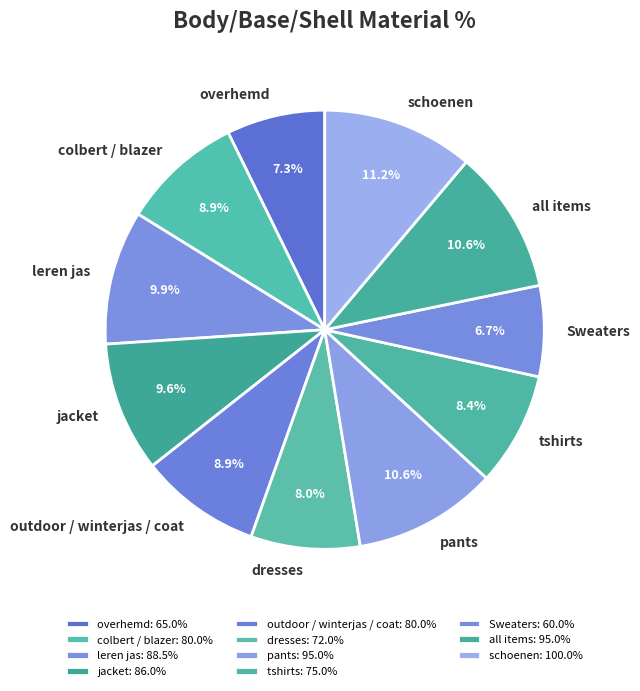

Which has a higher value, jacket or schoenen?

schoenen